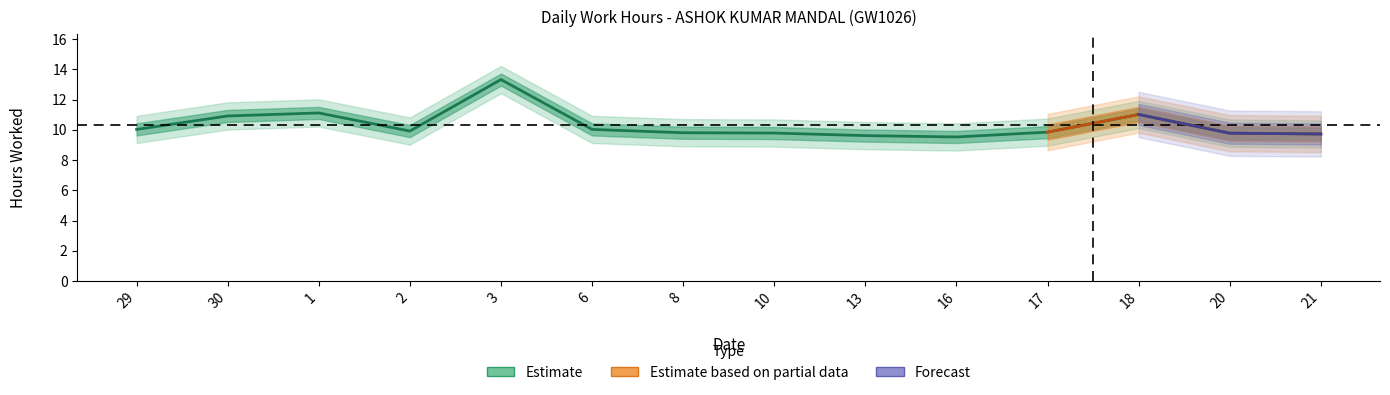

What is the label of the 7th point from the left?

8